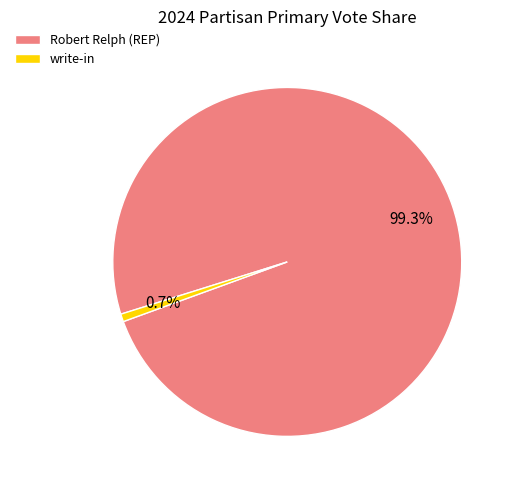

Which has a higher value, write-in or Robert Relph (REP)?

Robert Relph (REP)